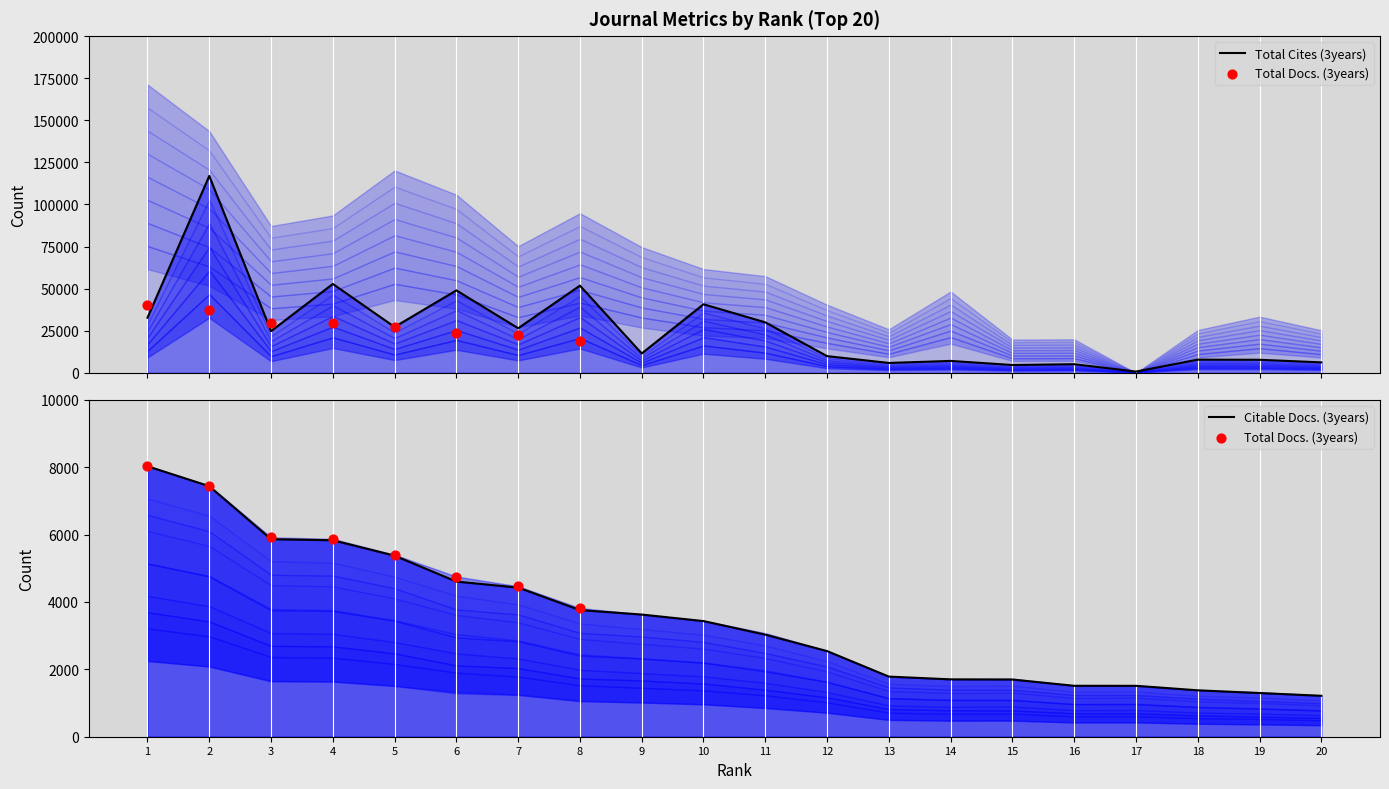

At how many categories does at least one series exceed 104029?

1